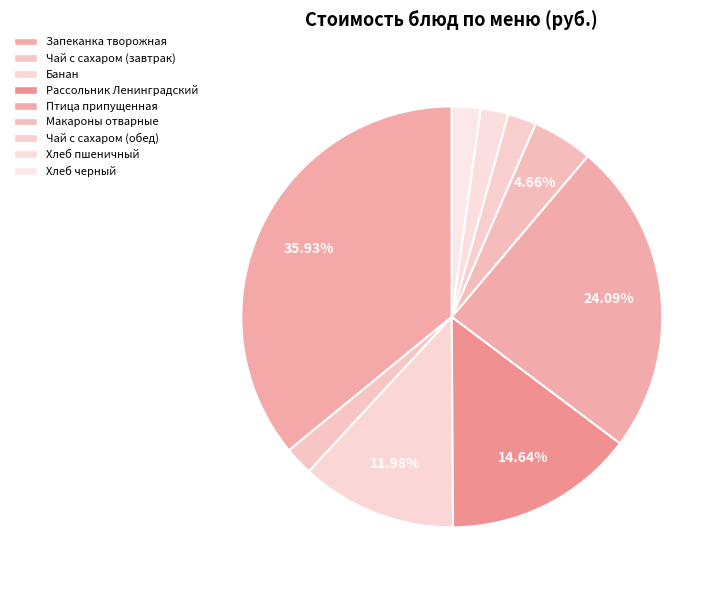

Is Рассольник Ленинградский the majority of the pie?

No